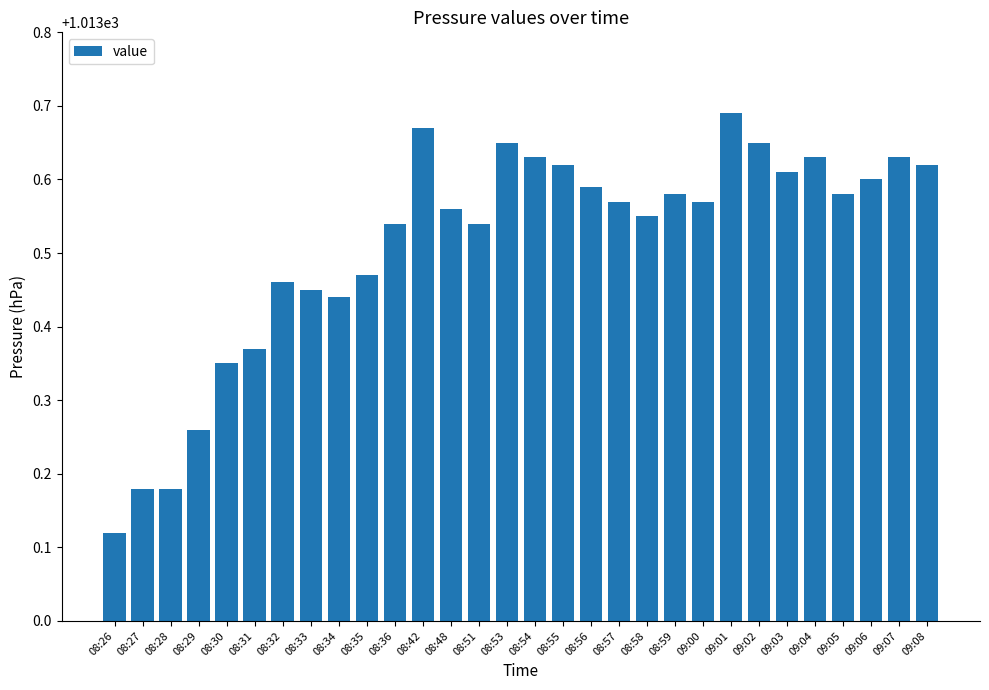

How many bars are there in total?

30